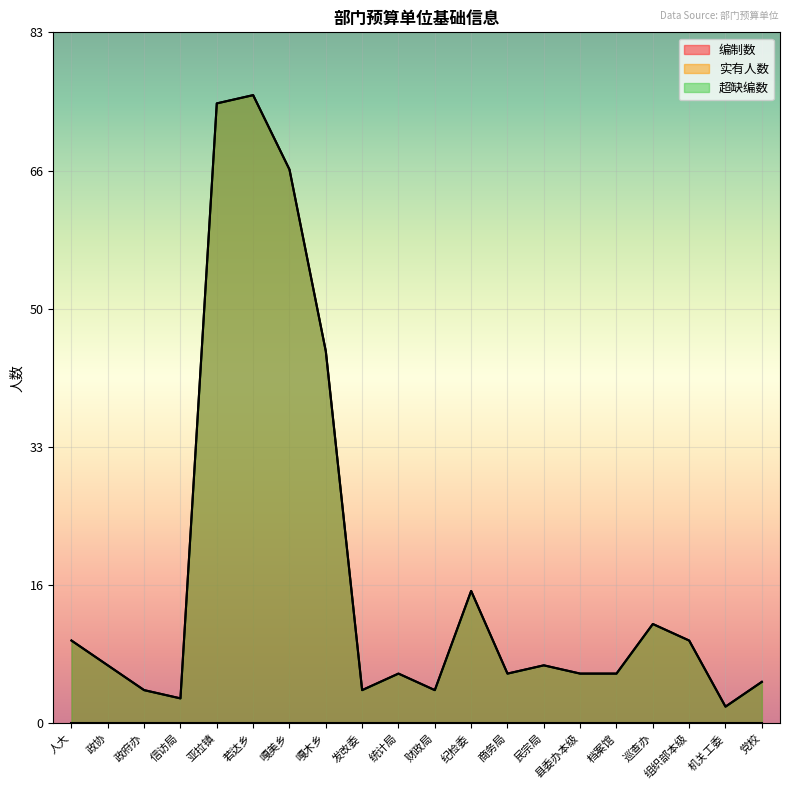

Reading left to right, what are all the values shown in this chart?

编制数: 人大=10	政协=7	政府办=4	信访局=3	亚拉镇=75	若达乡=76	嘎美乡=67	嘎木乡=45	发改委=4	统计局=6	财政局=4	纪检委=16	商务局=6	民宗局=7	县委办本级=6	档案馆=6	巡查办=12	组织部本级=10	机关工委=2	党校=5
超缺编数: 人大=10	政协=7	政府办=4	信访局=3	亚拉镇=75	若达乡=76	嘎美乡=67	嘎木乡=45	发改委=4	统计局=6	财政局=4	纪检委=16	商务局=6	民宗局=7	县委办本级=6	档案馆=6	巡查办=12	组织部本级=10	机关工委=2	党校=5